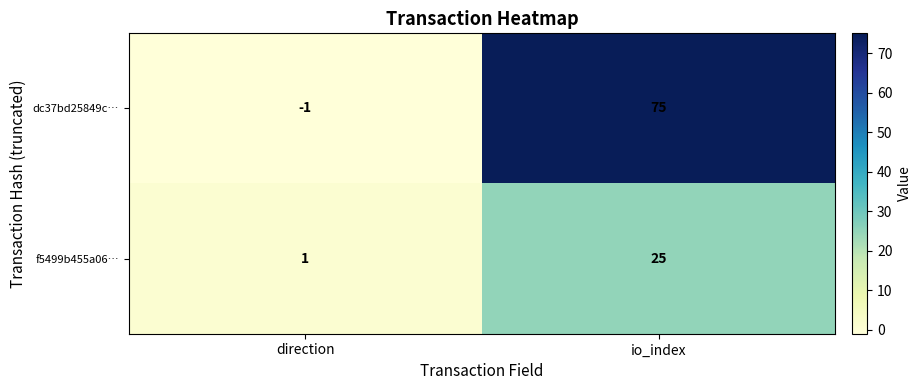

Between direction and io_index, which series saw the biggest shift?

dc37bd25849c…